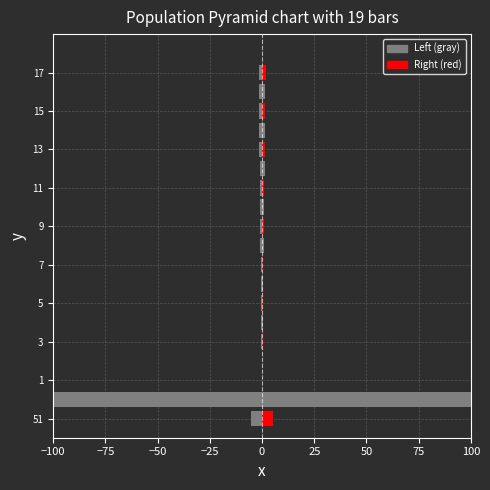

What is the value of the 1st bar from the left?

-5.1